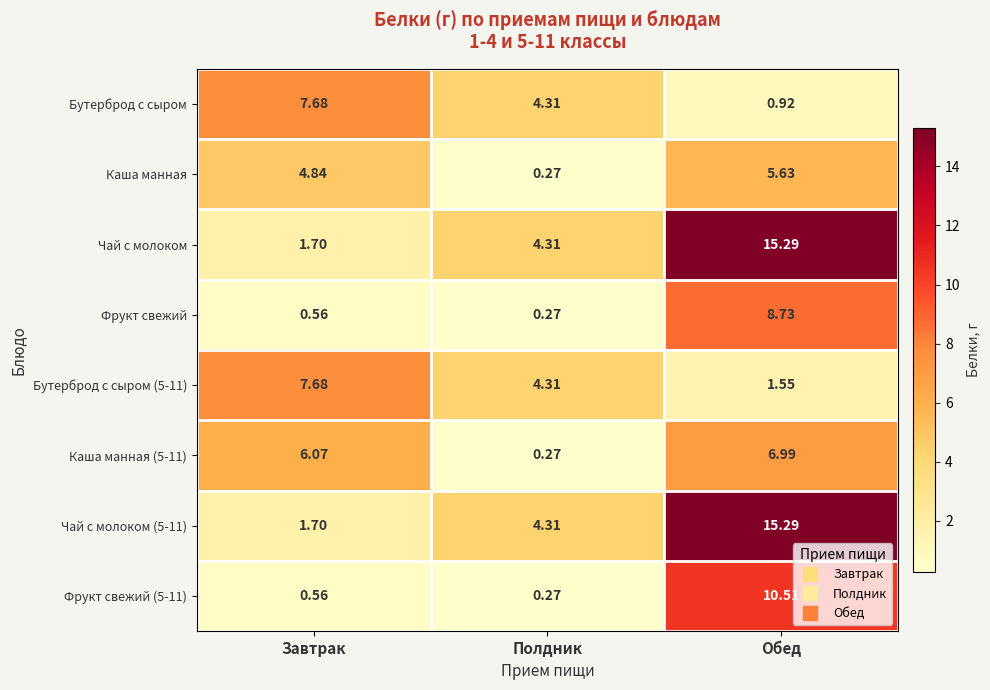

Is the value of Чай с молоком (5-11) at Завтрак greater than the value of Чай с молоком at Полдник?

No